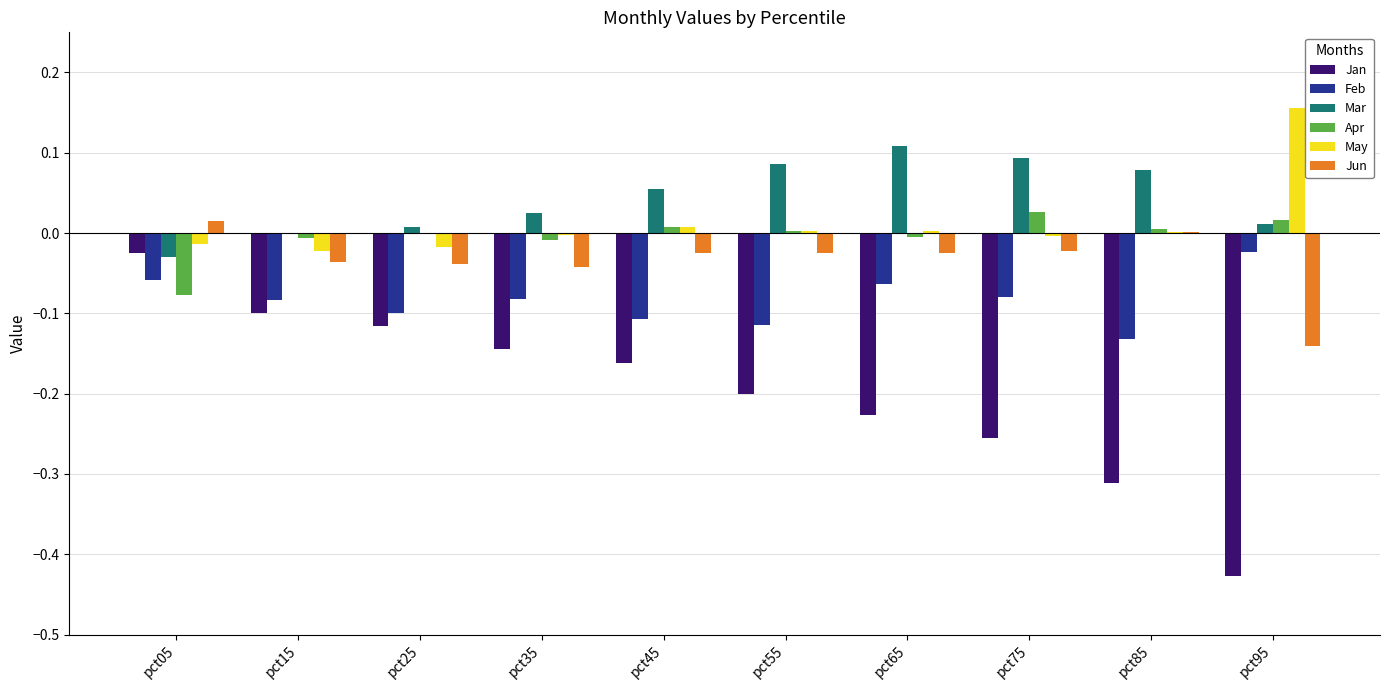

What is the sum of all Jan values?

-2.0